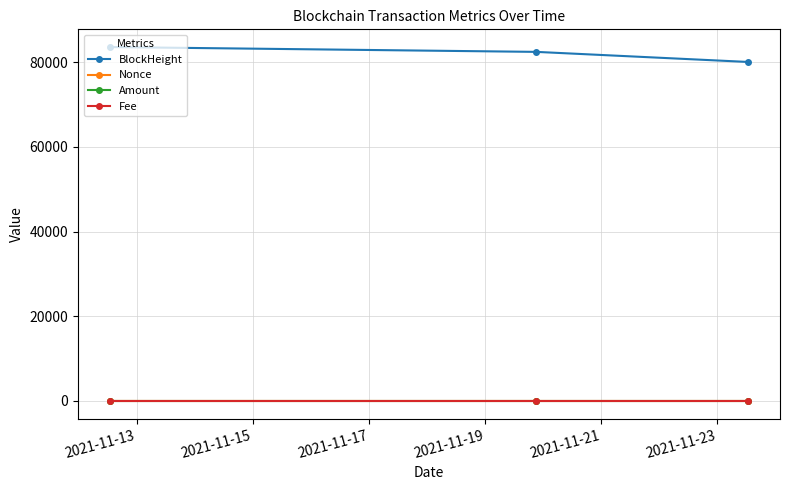

At how many categories does at least one series exceed 26531?

3